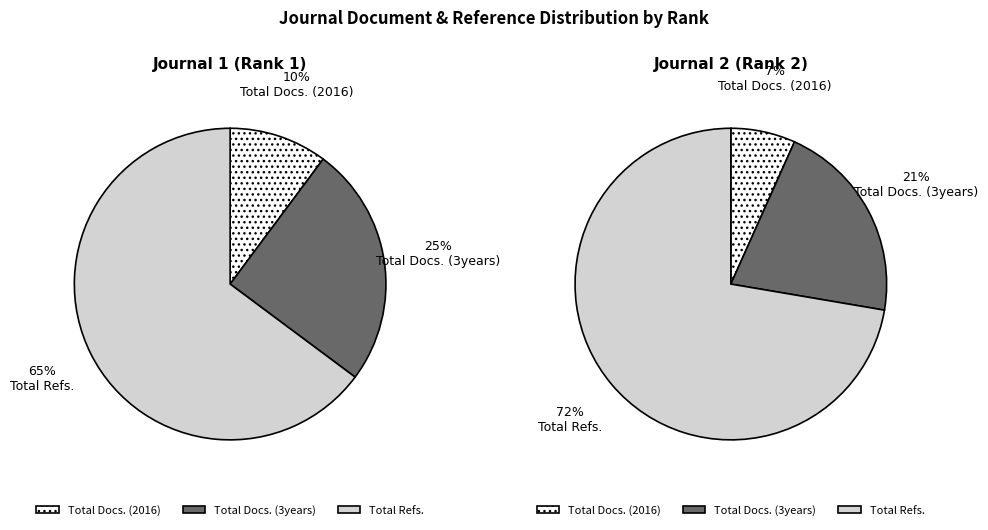

Do Total Docs. (2016) and Total Refs. together represent more than half of the pie?

Yes